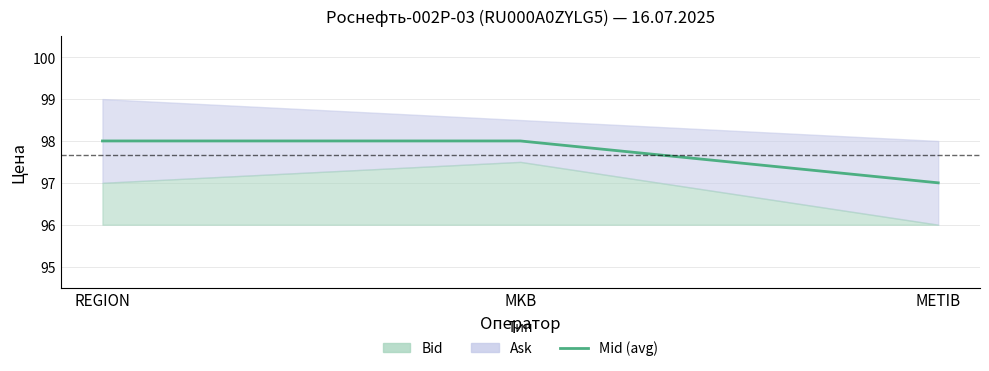

What is the sum of all values?

293